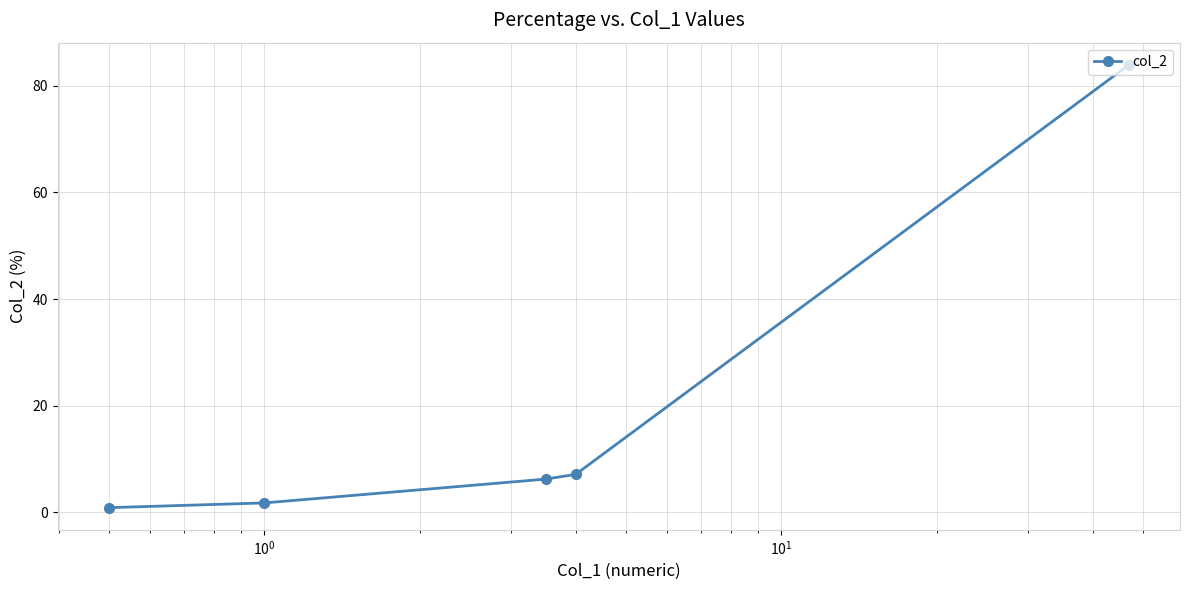

What is the value of the 5th point from the left?

83.9